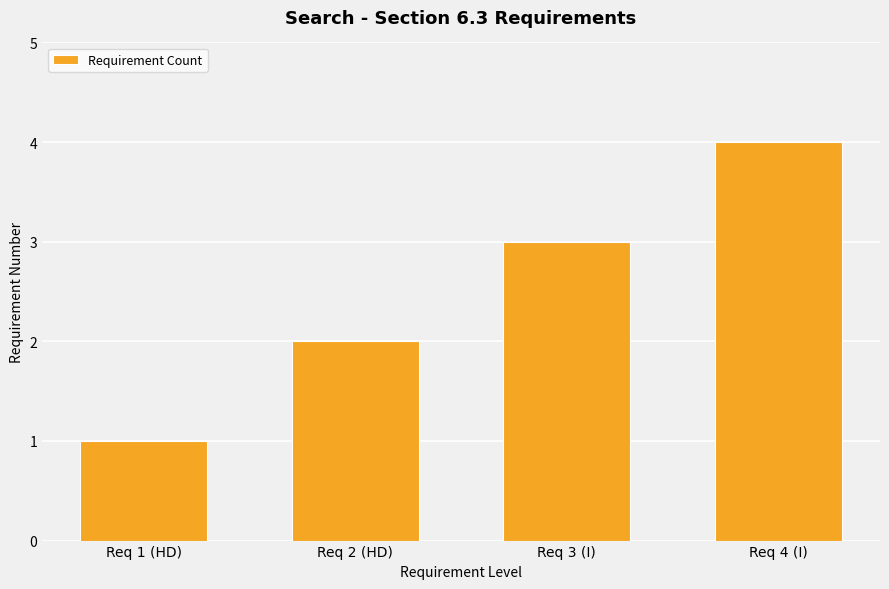

Does the chart contain any negative values?

No